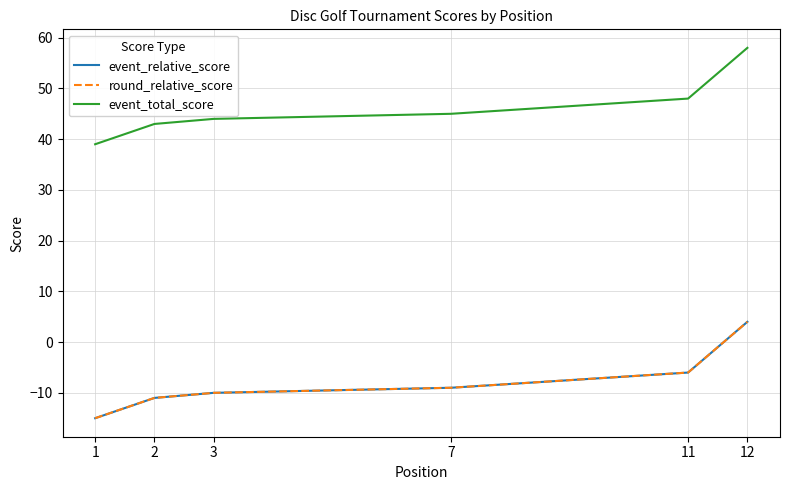

What is the difference between the second highest and second lowest values in the round_relative_score series?

5